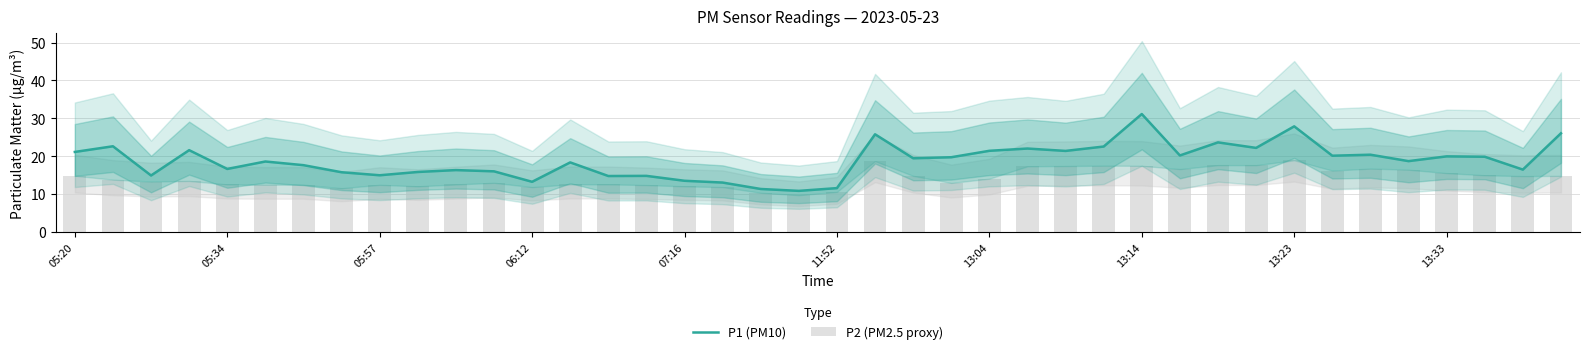

What is the approximate value of P2 (PM2.5 proxy) at 11:52?

12.4